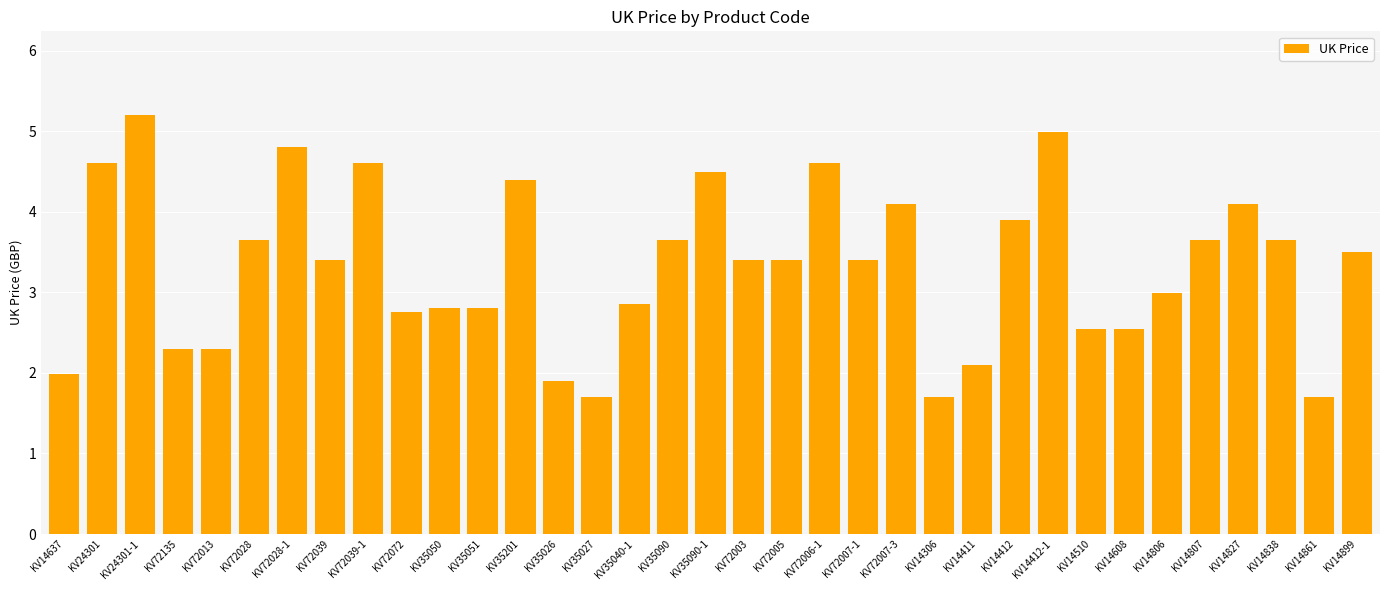

What is the difference between the second highest and second lowest values?

3.3